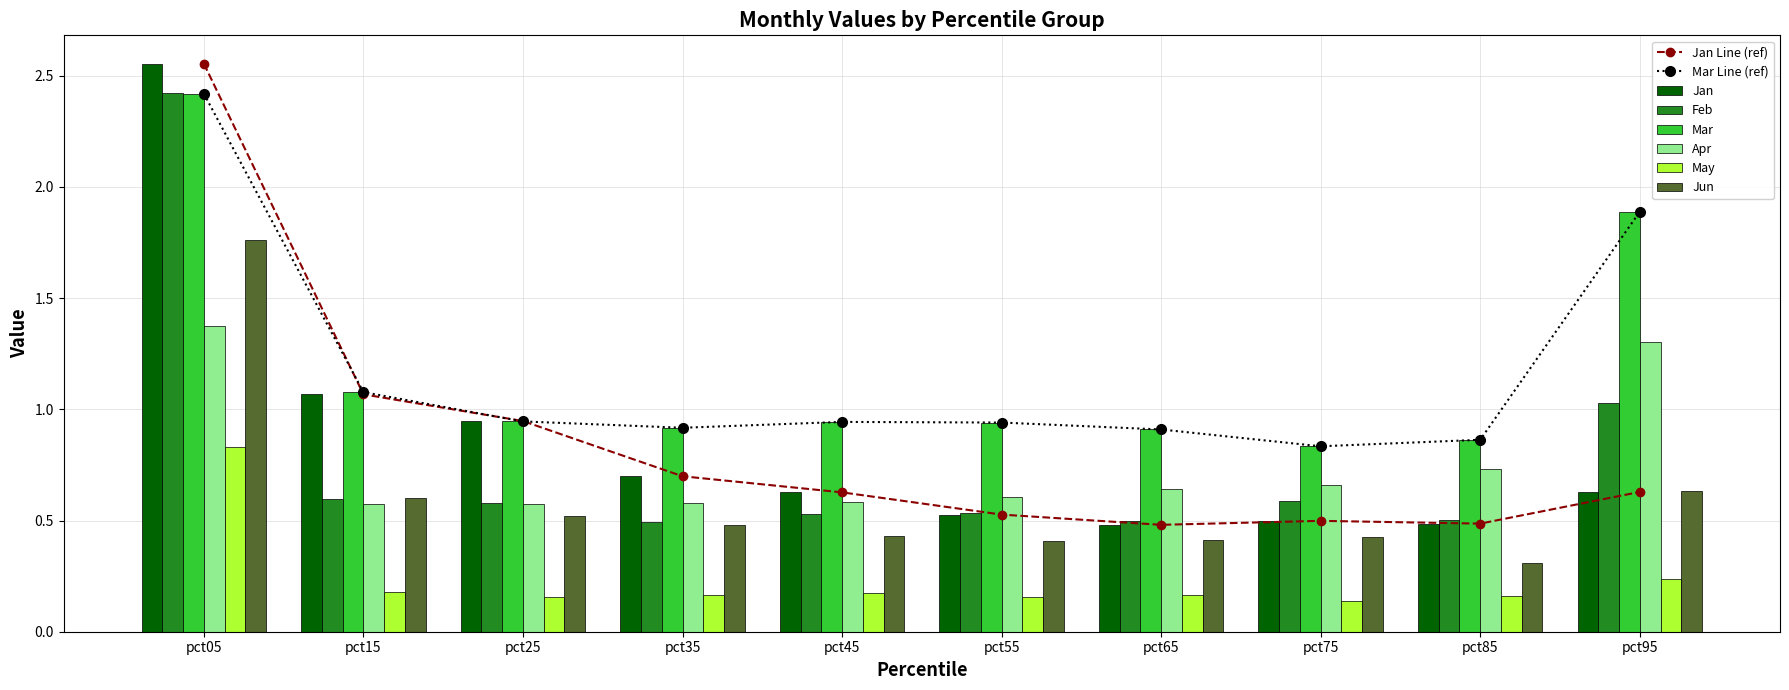

Reading right to left, extract all data points from this chart.

Jan: pct95=0.6	pct85=0.5	pct75=0.5	pct65=0.5	pct55=0.5	pct45=0.6	pct35=0.7	pct25=0.9	pct15=1.1	pct05=2.6
Feb: pct95=1.0	pct85=0.5	pct75=0.6	pct65=0.5	pct55=0.5	pct45=0.5	pct35=0.5	pct25=0.6	pct15=0.6	pct05=2.4
Mar: pct95=1.9	pct85=0.9	pct75=0.8	pct65=0.9	pct55=0.9	pct45=0.9	pct35=0.9	pct25=0.9	pct15=1.1	pct05=2.4
Apr: pct95=1.3	pct85=0.7	pct75=0.7	pct65=0.6	pct55=0.6	pct45=0.6	pct35=0.6	pct25=0.6	pct15=0.6	pct05=1.4
May: pct95=0.2	pct85=0.2	pct75=0.1	pct65=0.2	pct55=0.2	pct45=0.2	pct35=0.2	pct25=0.2	pct15=0.2	pct05=0.8
Jun: pct95=0.6	pct85=0.3	pct75=0.4	pct65=0.4	pct55=0.4	pct45=0.4	pct35=0.5	pct25=0.5	pct15=0.6	pct05=1.8